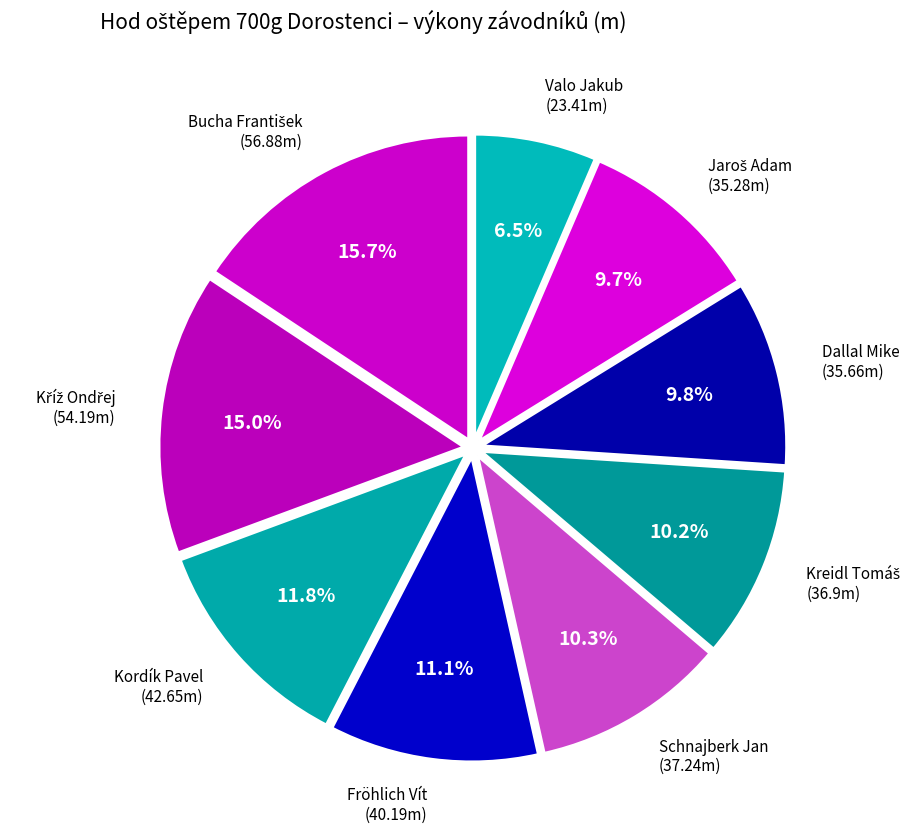

Does any single category account for the majority?

No